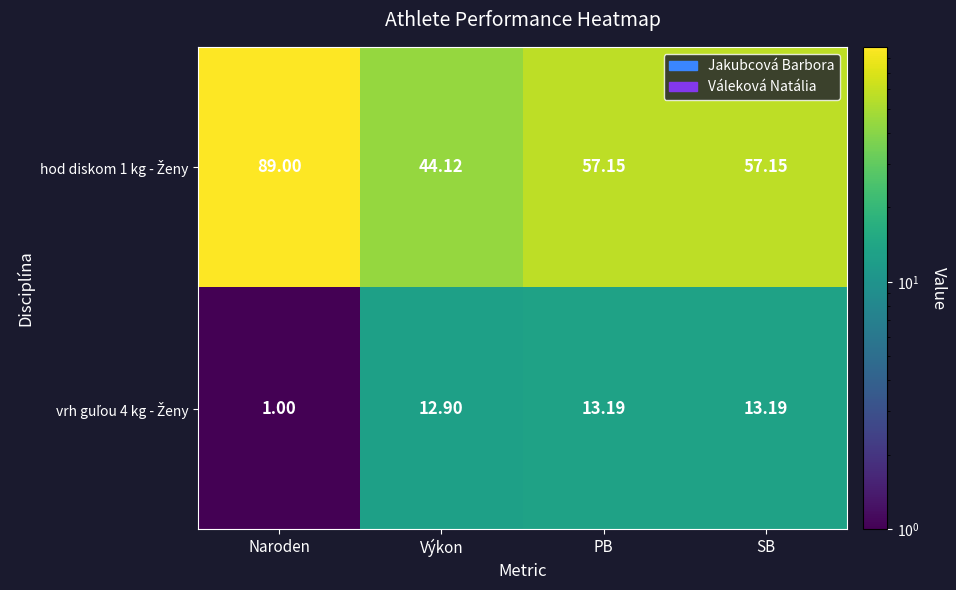

At which category is the sum across all series the highest?

Naroden